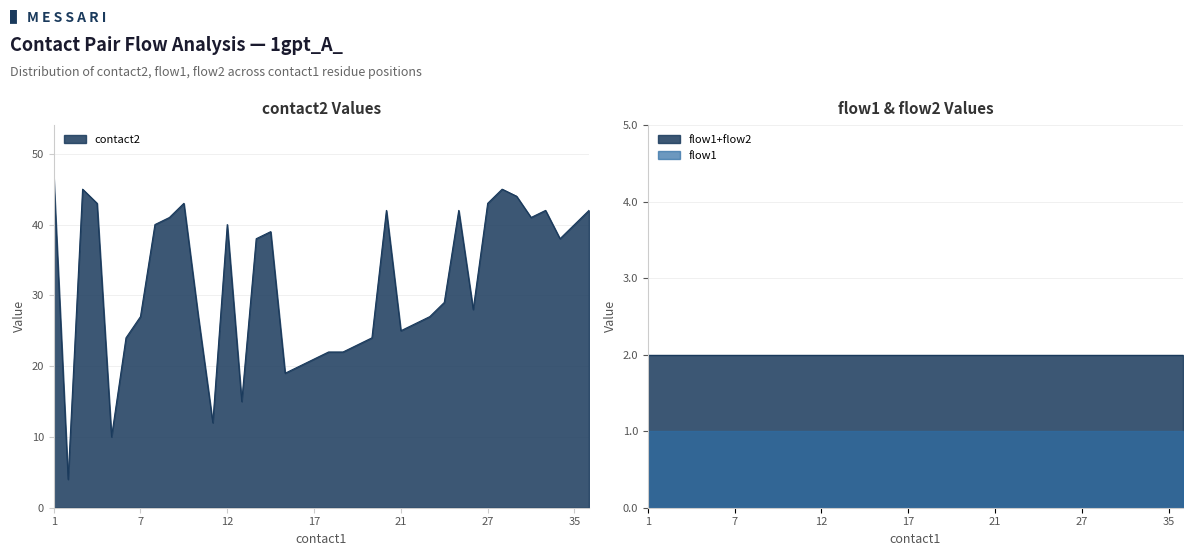

What is the average value of the flow2 series?

1